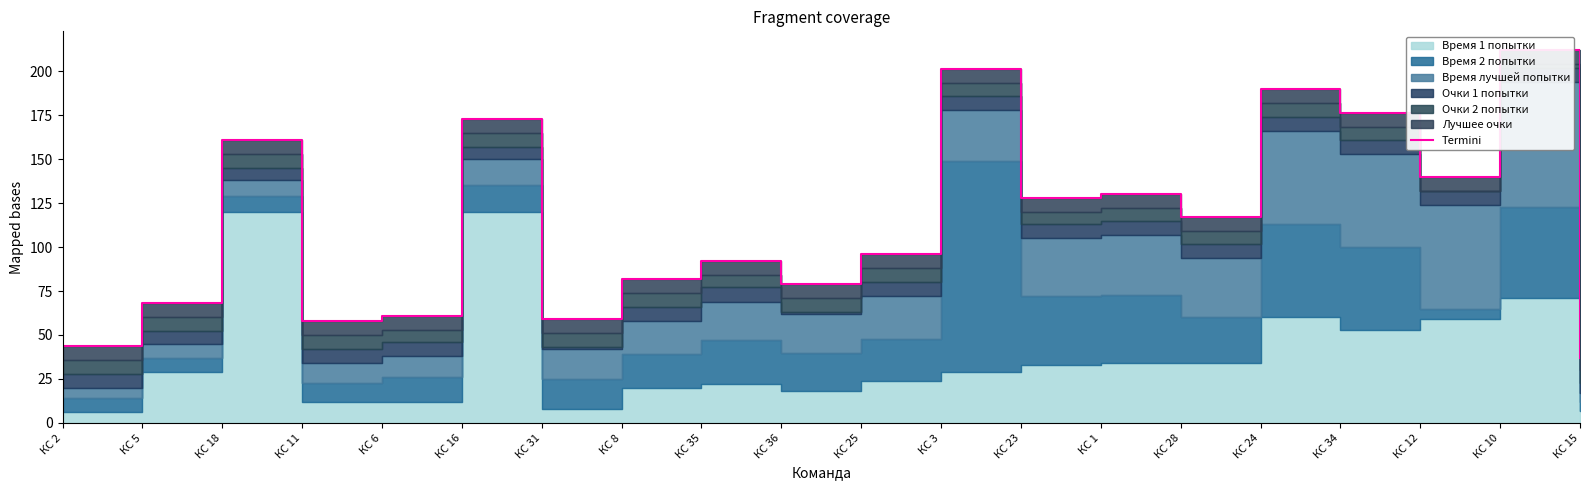

Where is the first local minimum?

КС 11